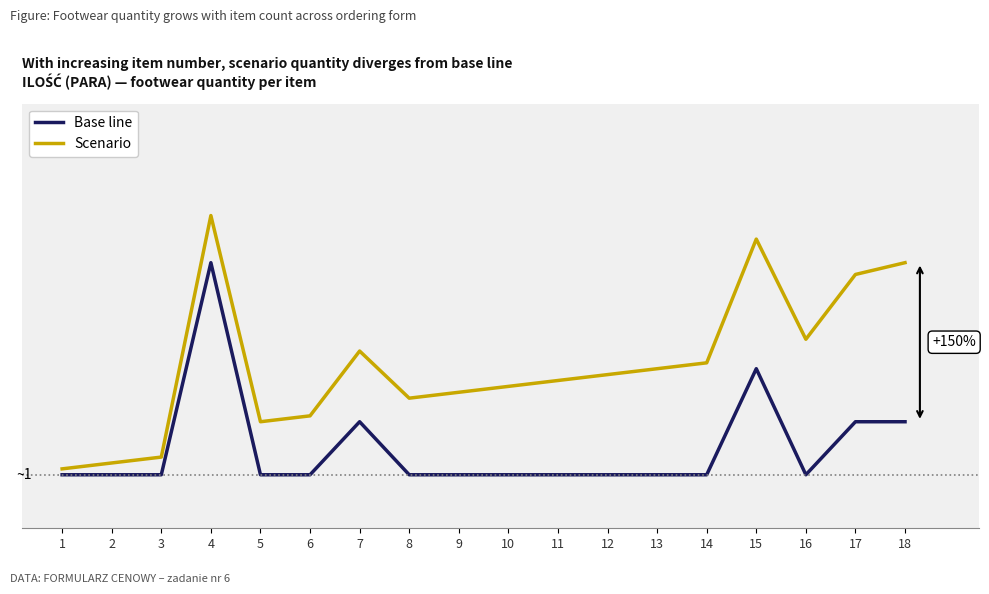

Which series changed the most between 8 and 10?

Scenario